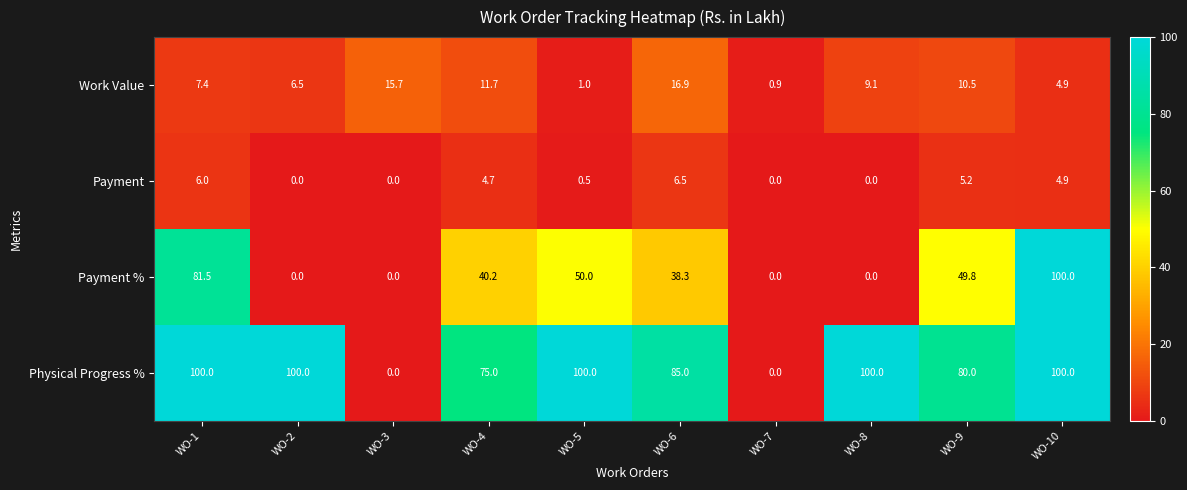

Which series has the largest total across all categories?

Physical Progress %